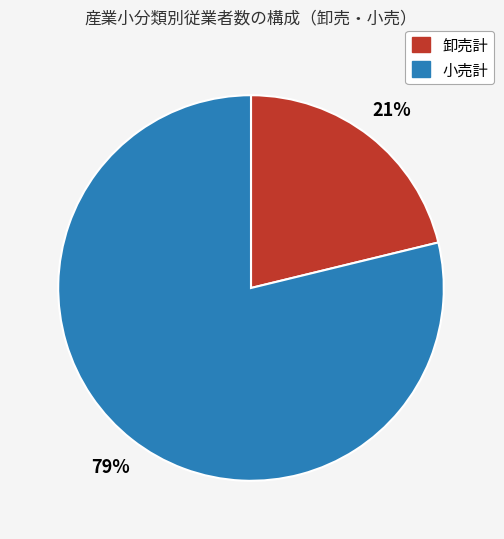

To the nearest percent, what is the combined percentage of 小売計 and 卸売計?

100%